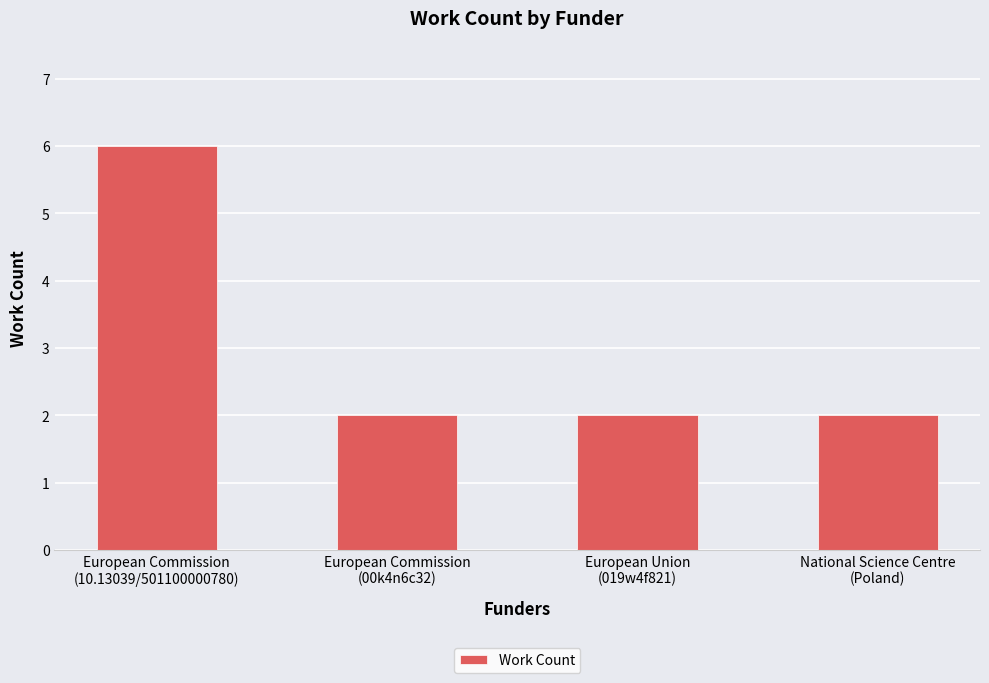

True or false: the data shows 2 at National Science Centre
(Poland).

True